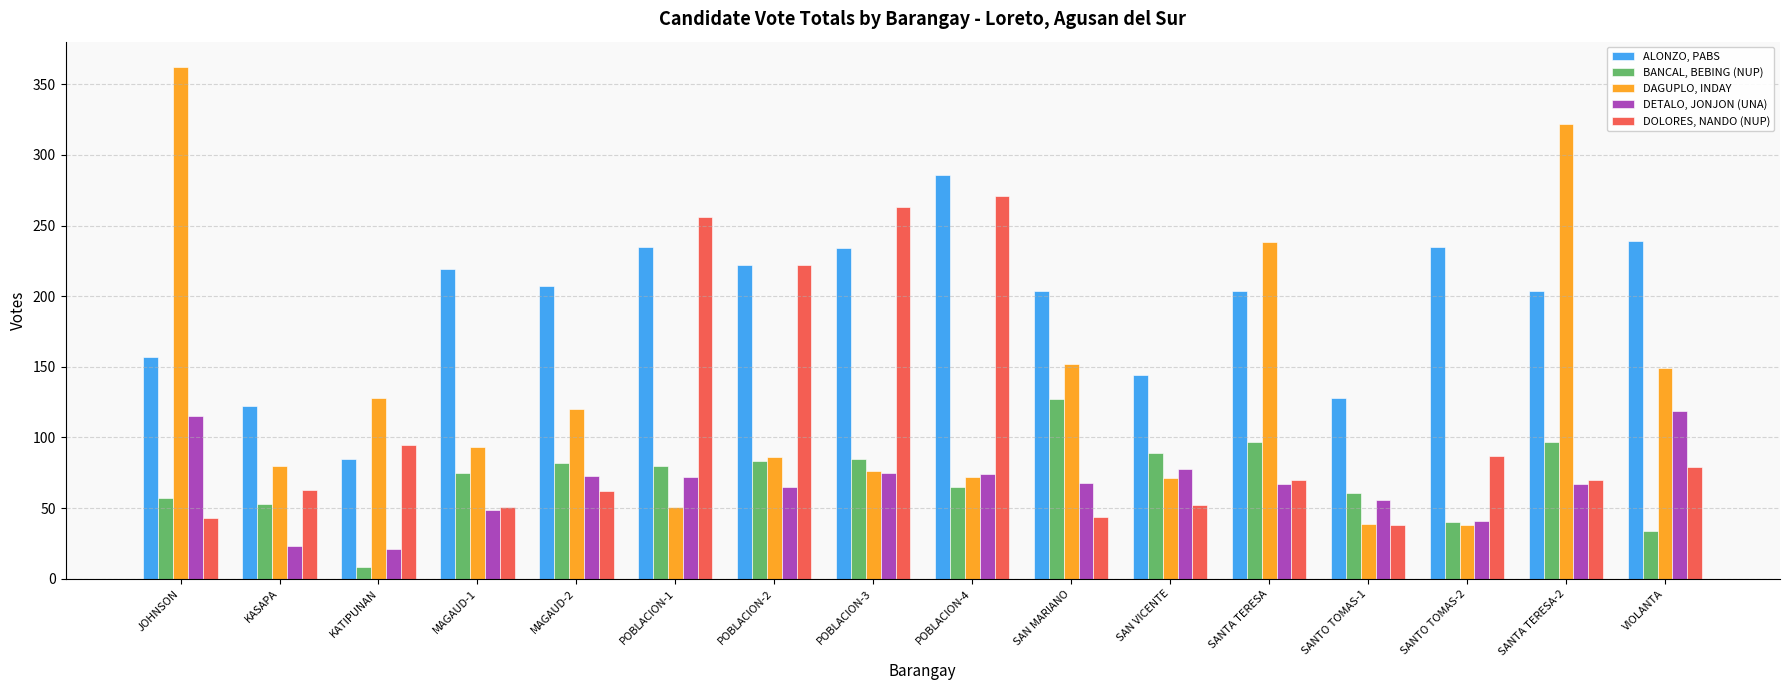

Rank the series at JOHNSON from highest to lowest value.

DAGUPLO, INDAY, ALONZO, PABS, DETALO, JONJON (UNA), BANCAL, BEBING (NUP), DOLORES, NANDO (NUP)